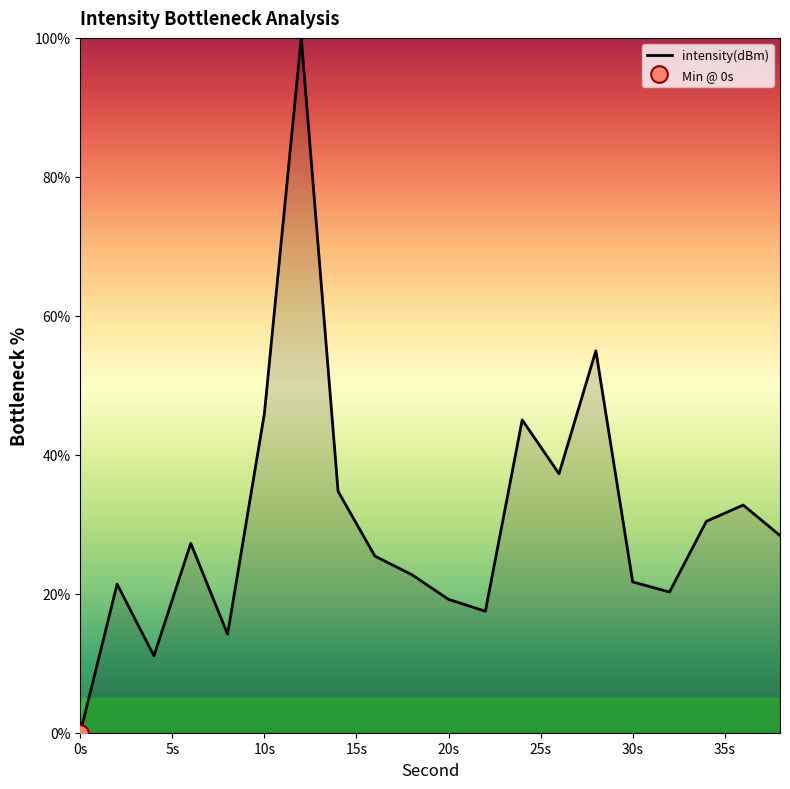

What is the difference between the values at 26 and 38?

8.9